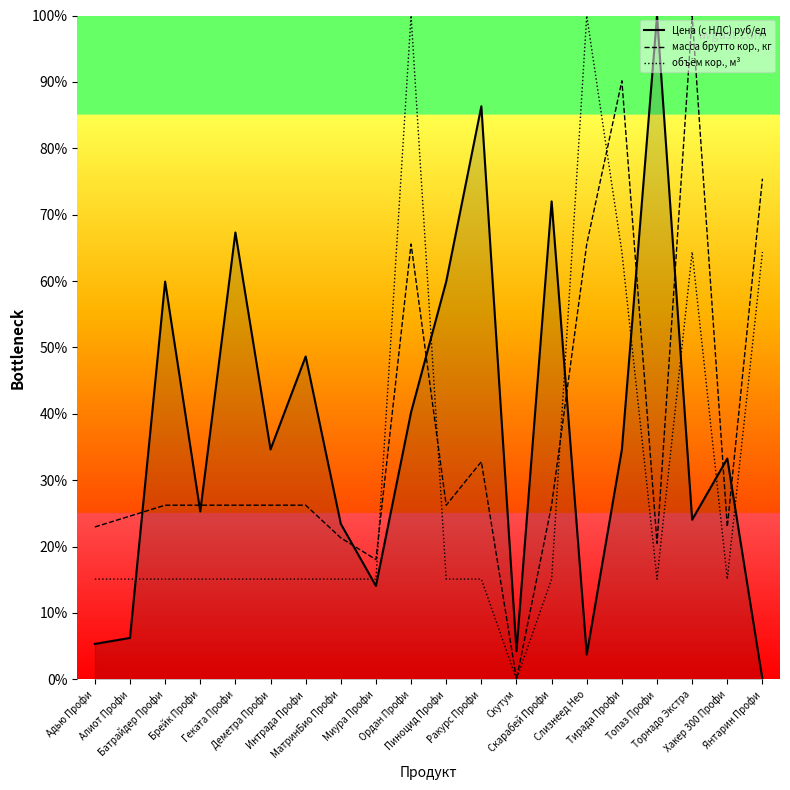

What is the maximum value for масса брутто кор., кг?

100.0